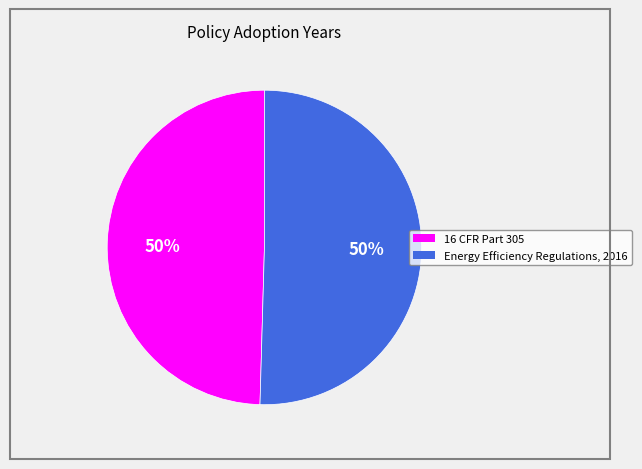

Is the sum of 16 CFR Part 305 and Energy Efficiency Regulations, 2016 greater than half?

Yes